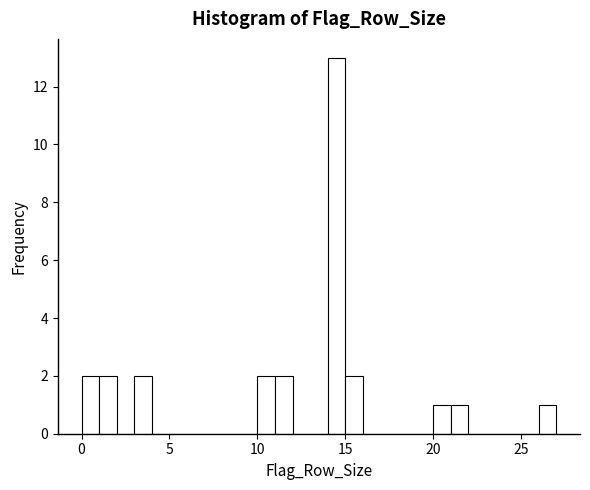

Read against the x-axis, roughly where is the centre of the tallest bar?

14.5